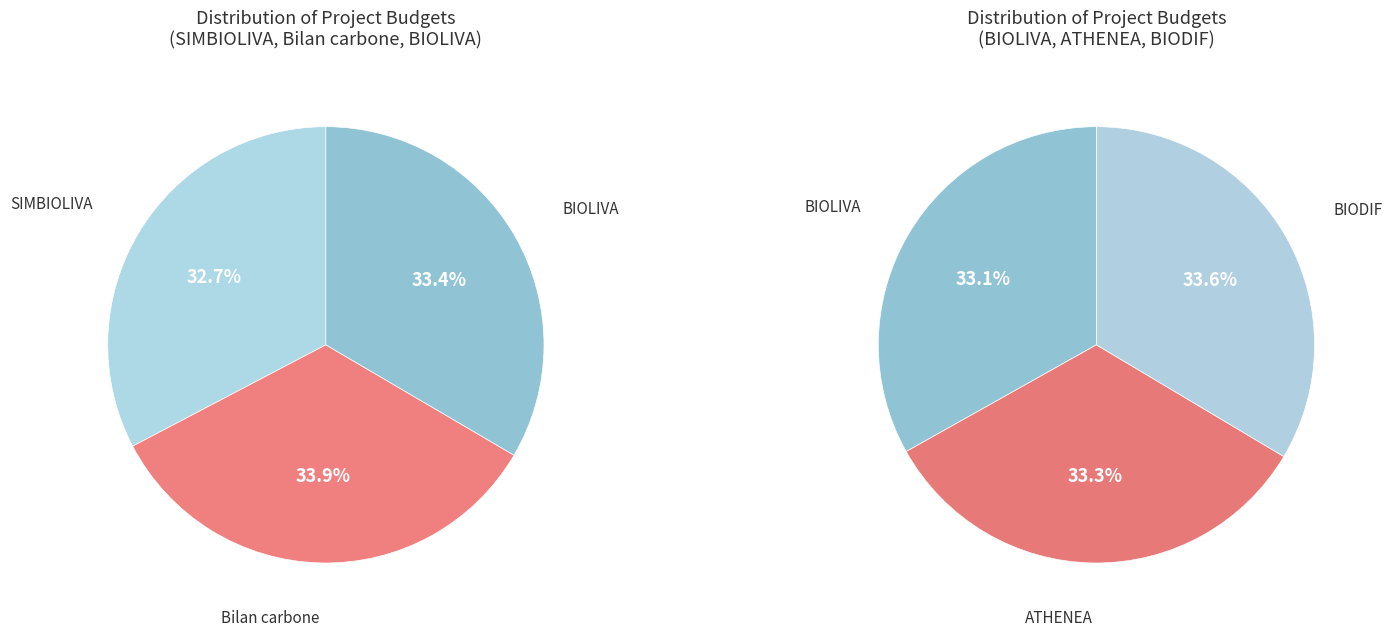

Count the number of slices in the pie.

5